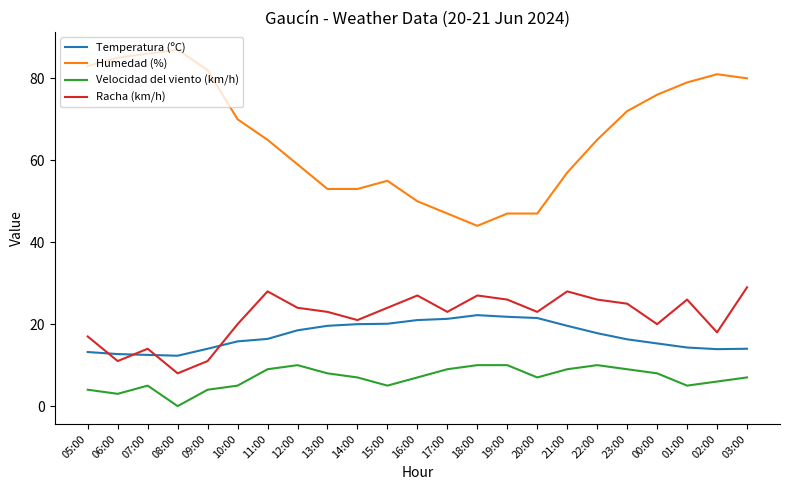

True or false: Velocidad del viento (km/h) and Racha (km/h) intersect in this chart.

False